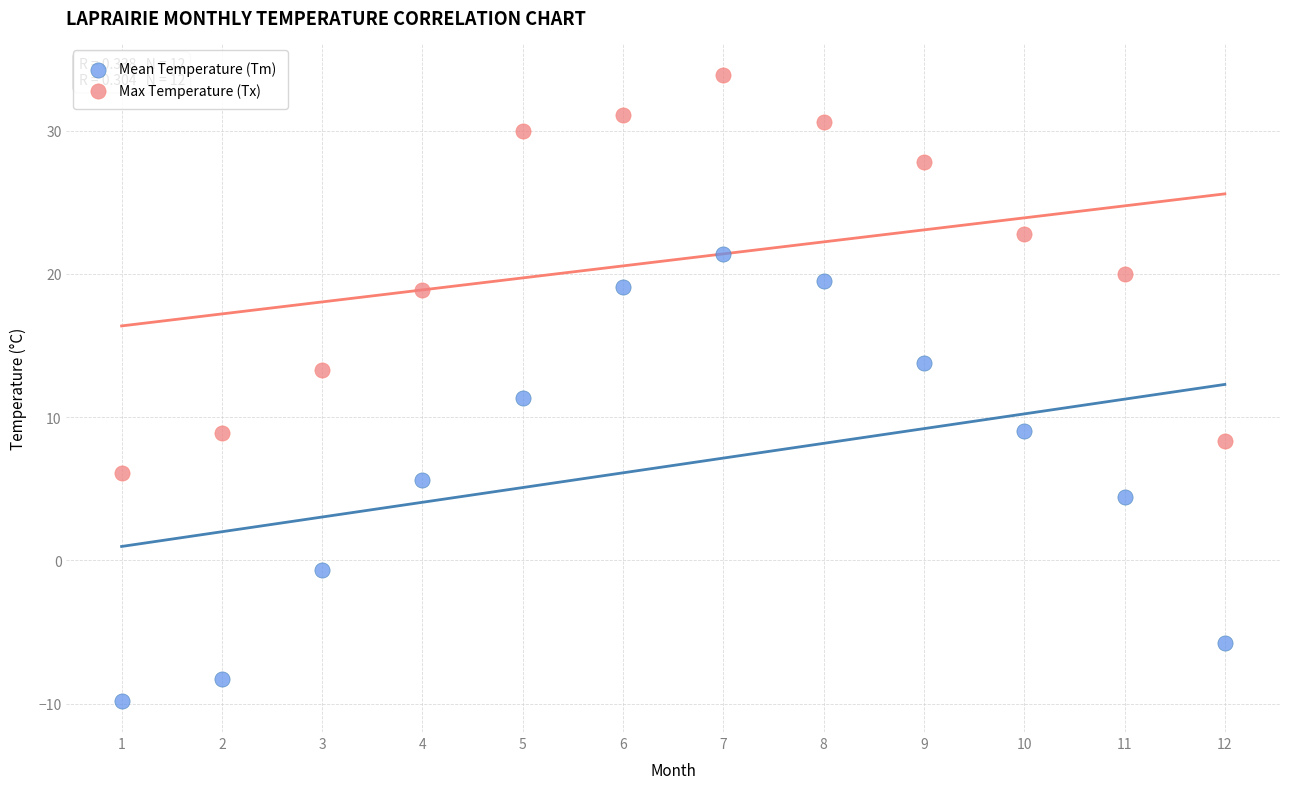

What are all the series names shown in the legend?

Mean Temperature (Tm), Max Temperature (Tx)